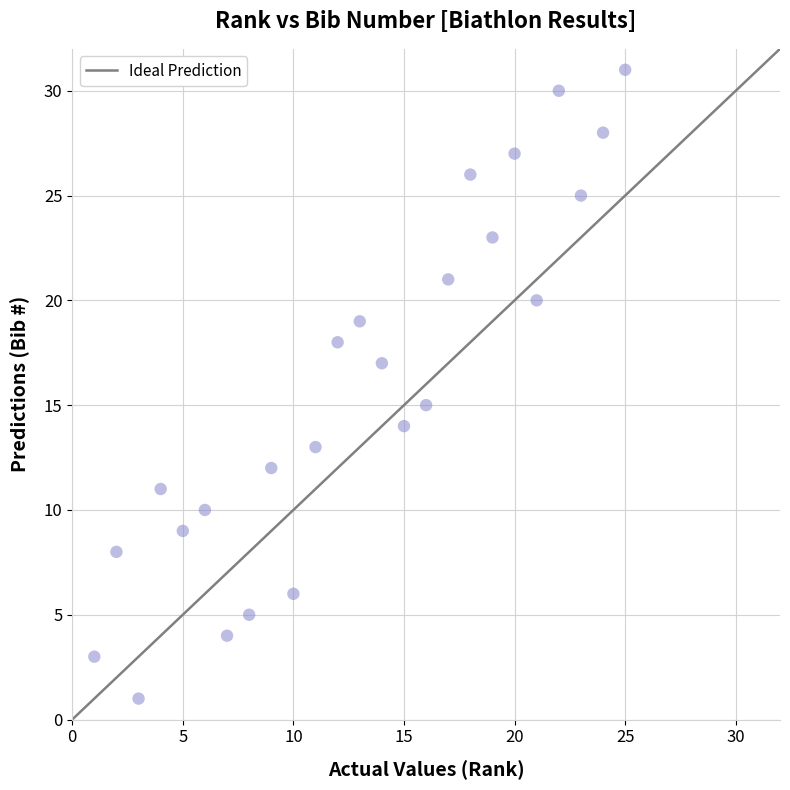

What is the range of Y values (max minus min)?

30